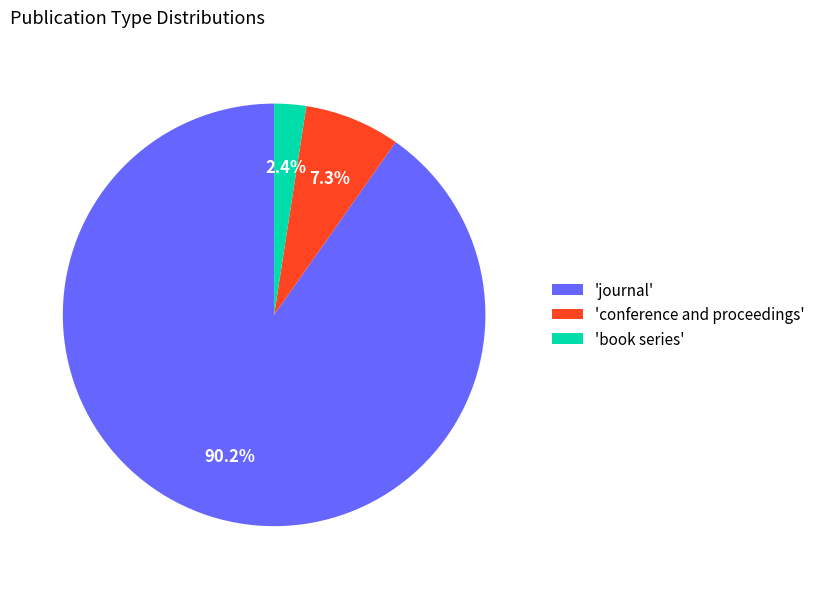

Rank the categories by value from highest to lowest.

'journal', 'conference and proceedings', 'book series'